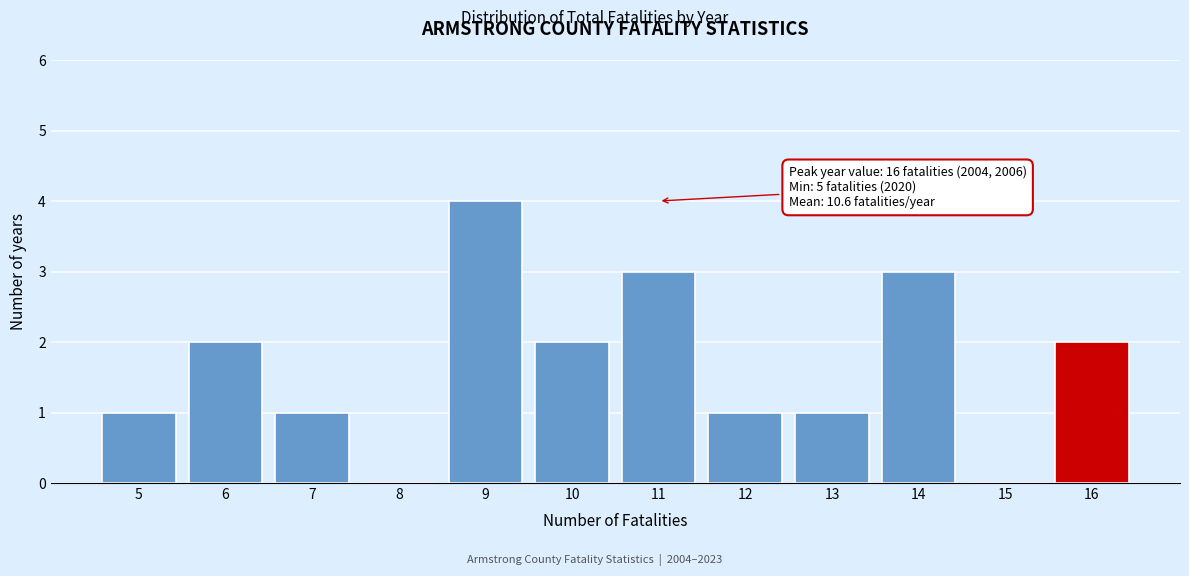

Reading left to right, list all the values displayed in this chart.

5=1	6=2	7=1	8=0	9=4	10=2	11=3	12=1	13=1	14=3	15=0	16=2